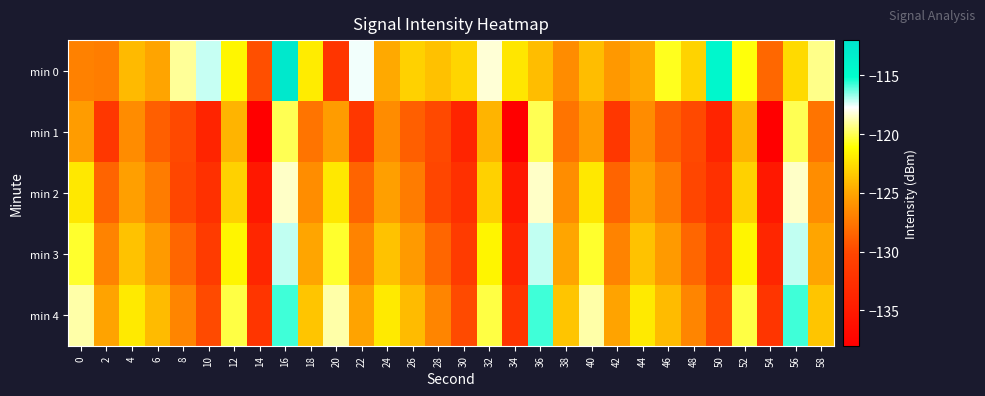

Which category has the highest value across all series?

16